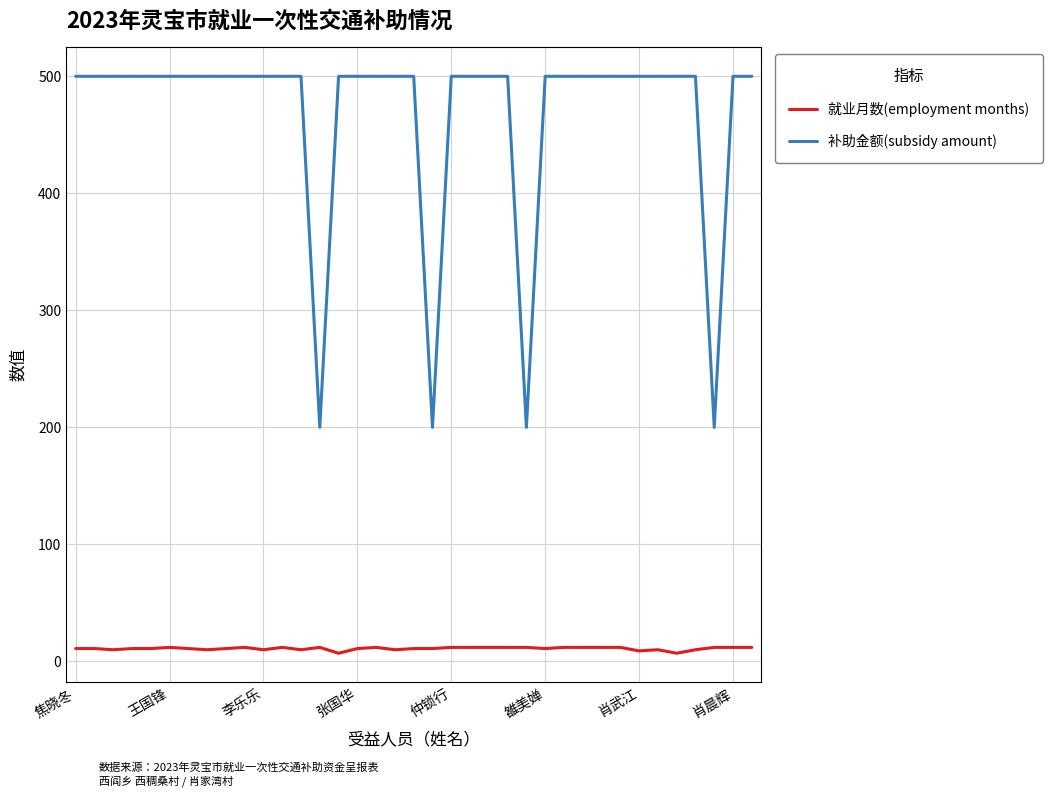

True or false: 补助金额(subsidy amount) and 就业月数(employment months) cross at least once.

False